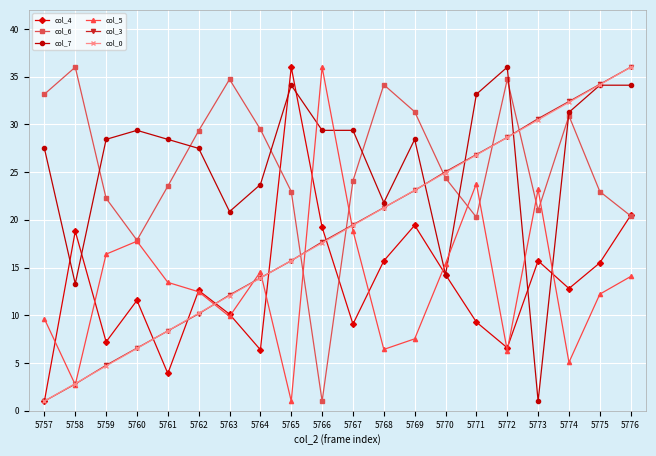

What is the sum of the col_7 values at 5766 and 5765?

63.5